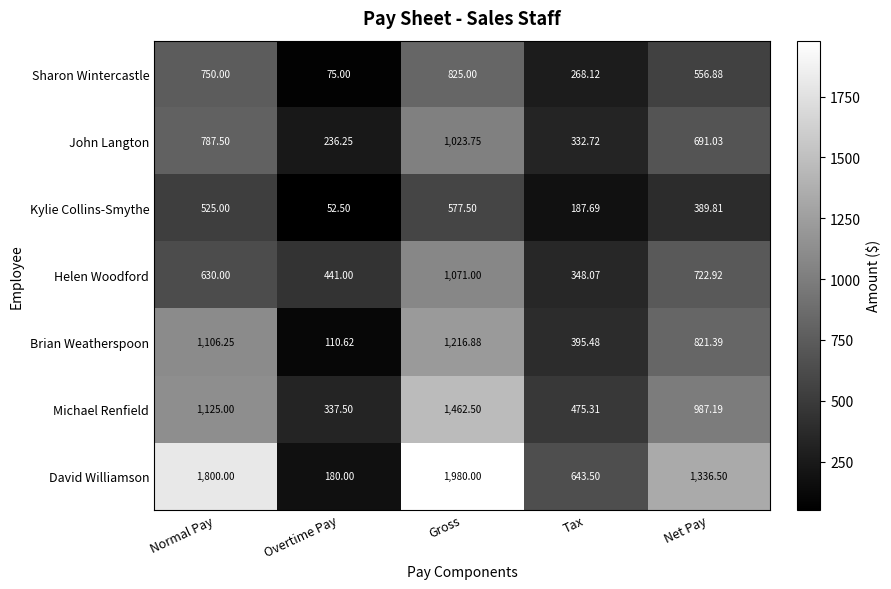

At which label does Sharon Wintercastle reach its minimum?

Overtime Pay